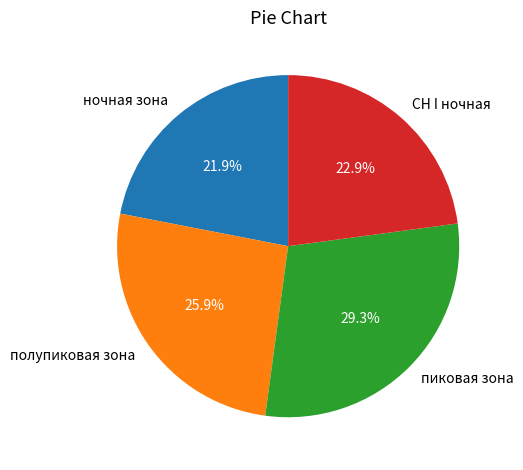

How many slices are in this pie chart?

4